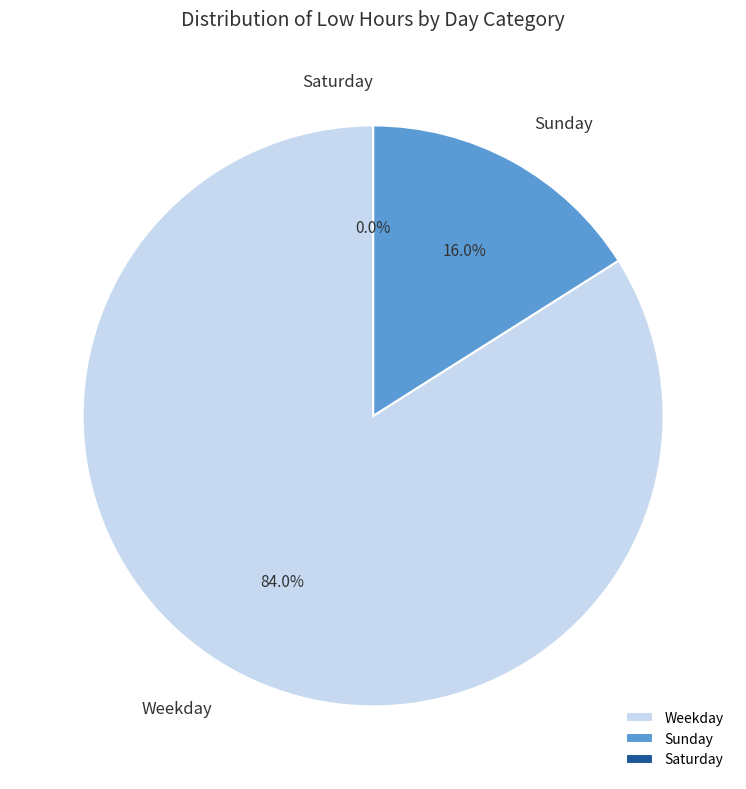

Is it true that Mon is 3% of the pie?

False